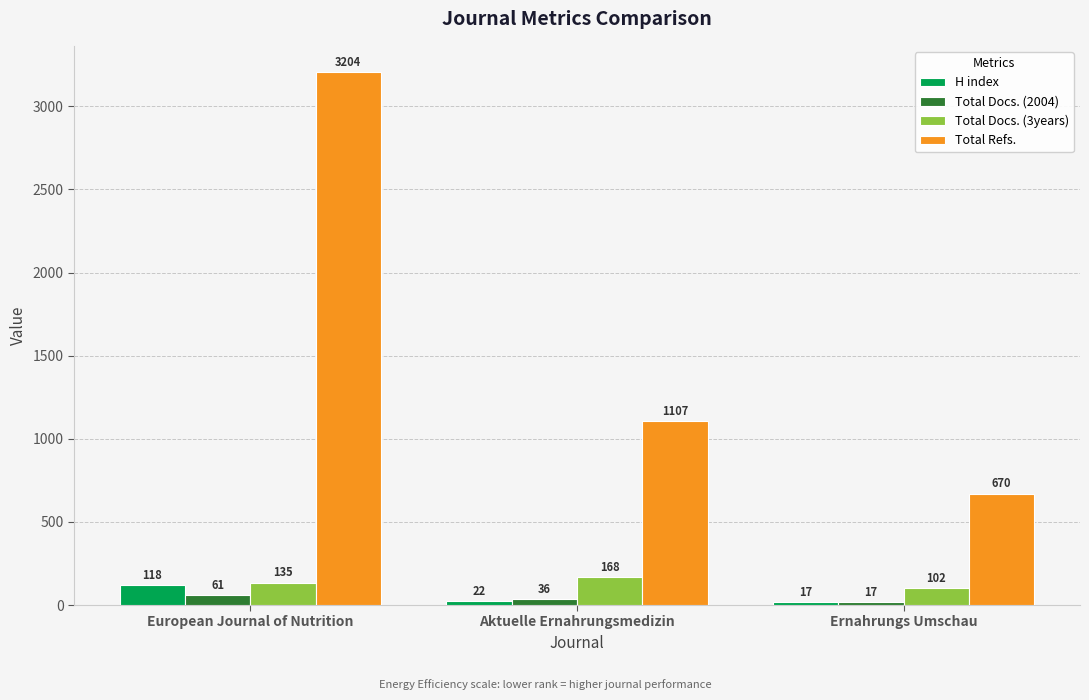

Between European Journal of Nutrition and Aktuelle Ernahrungsmedizin, which series saw the biggest shift?

Total Refs.